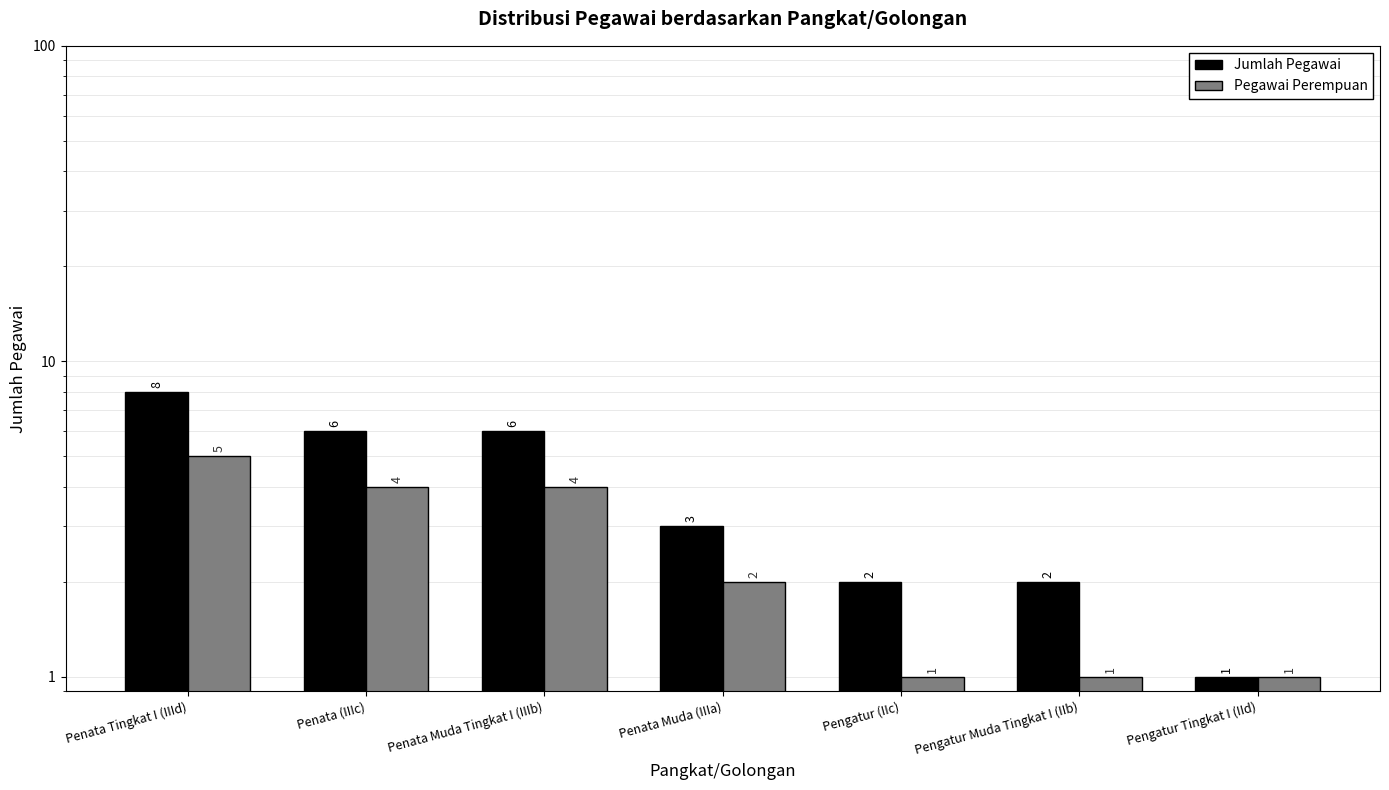

The value of Jumlah Pegawai at Penata (IIIc) is 10. True or false?

False